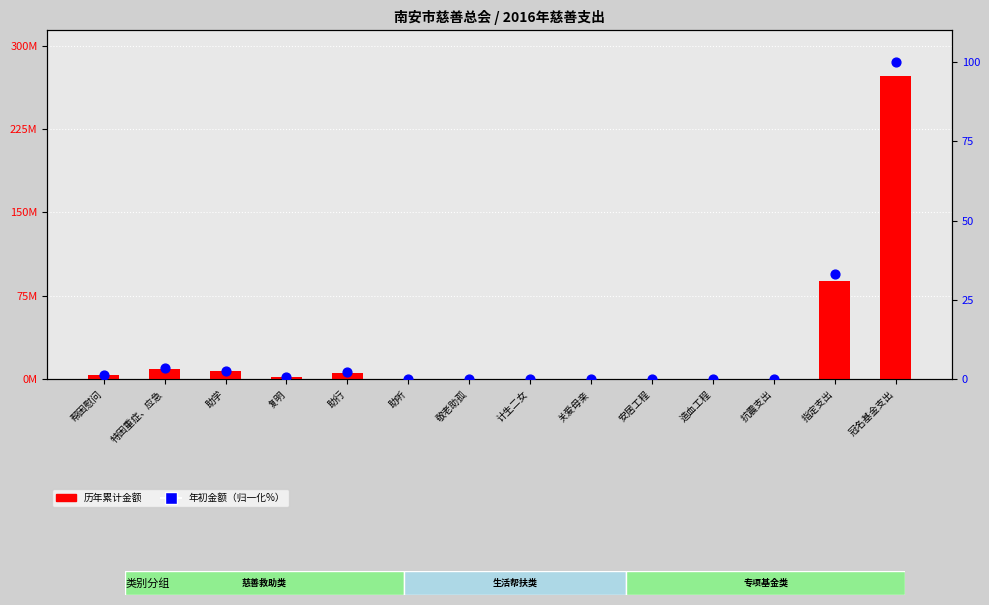

What are all the series names shown in the legend?

历年累计金额, 年初金额（归一化%）